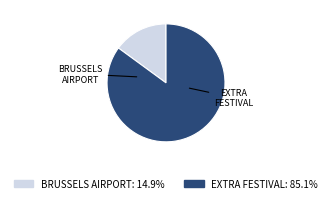

Rank the categories by value from highest to lowest.

EXTRA FESTIVAL, BRUSSELS AIRPORT